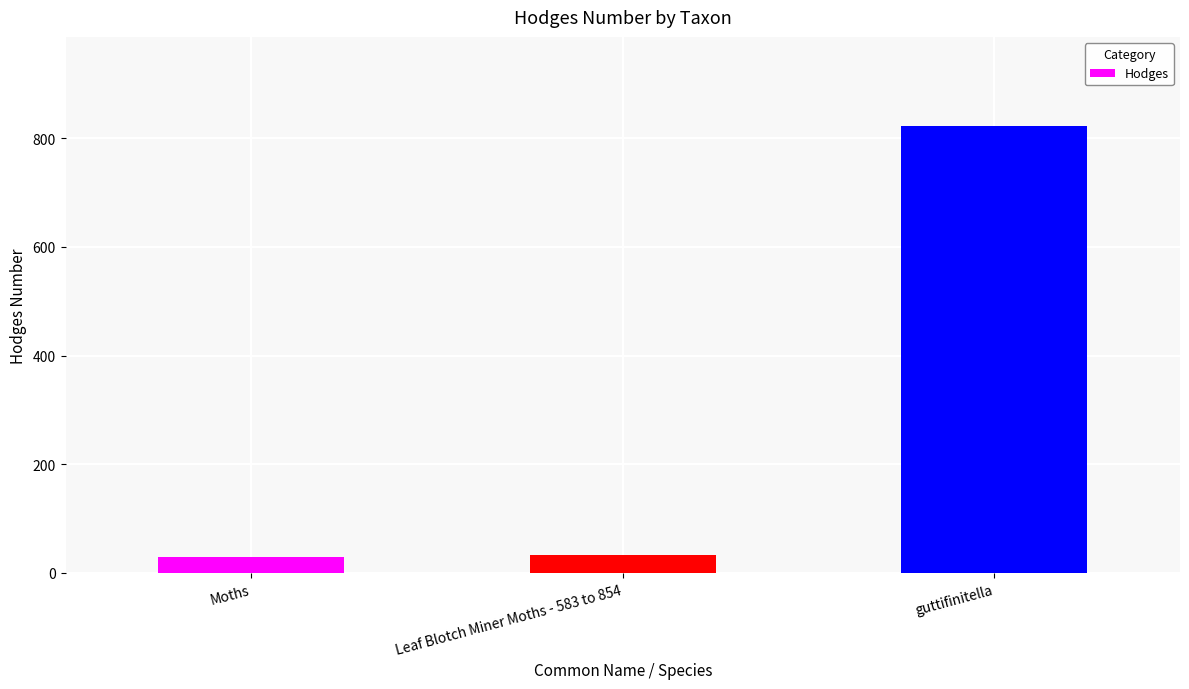

What is the minimum value shown in the chart?

29.0